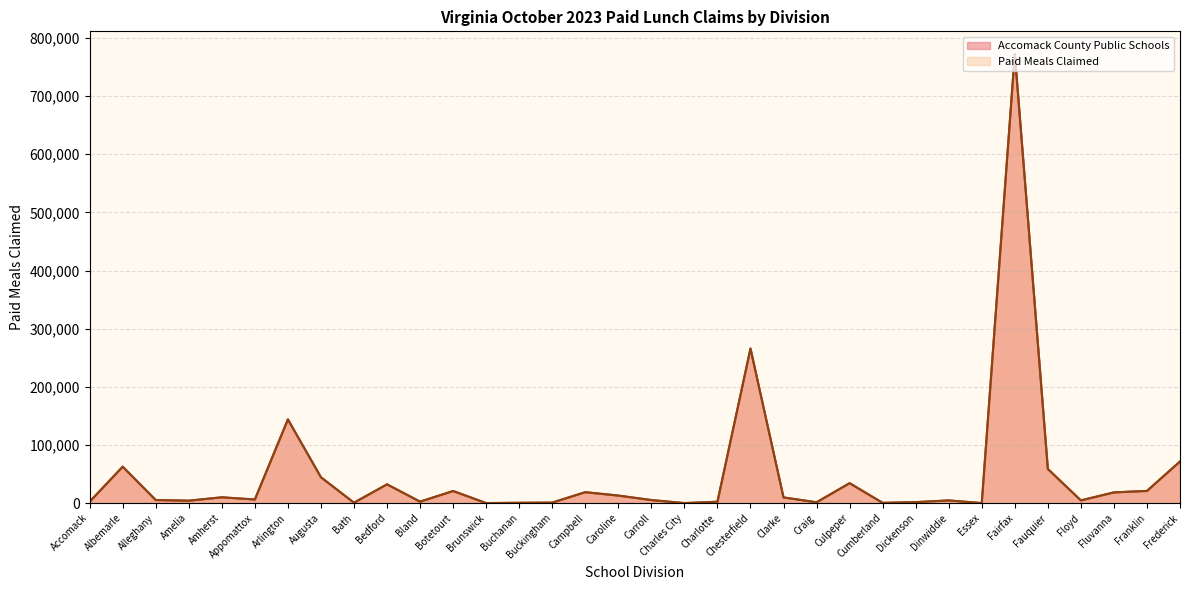

How many values in the Accomack County Public Schools series exceed 6188?

16